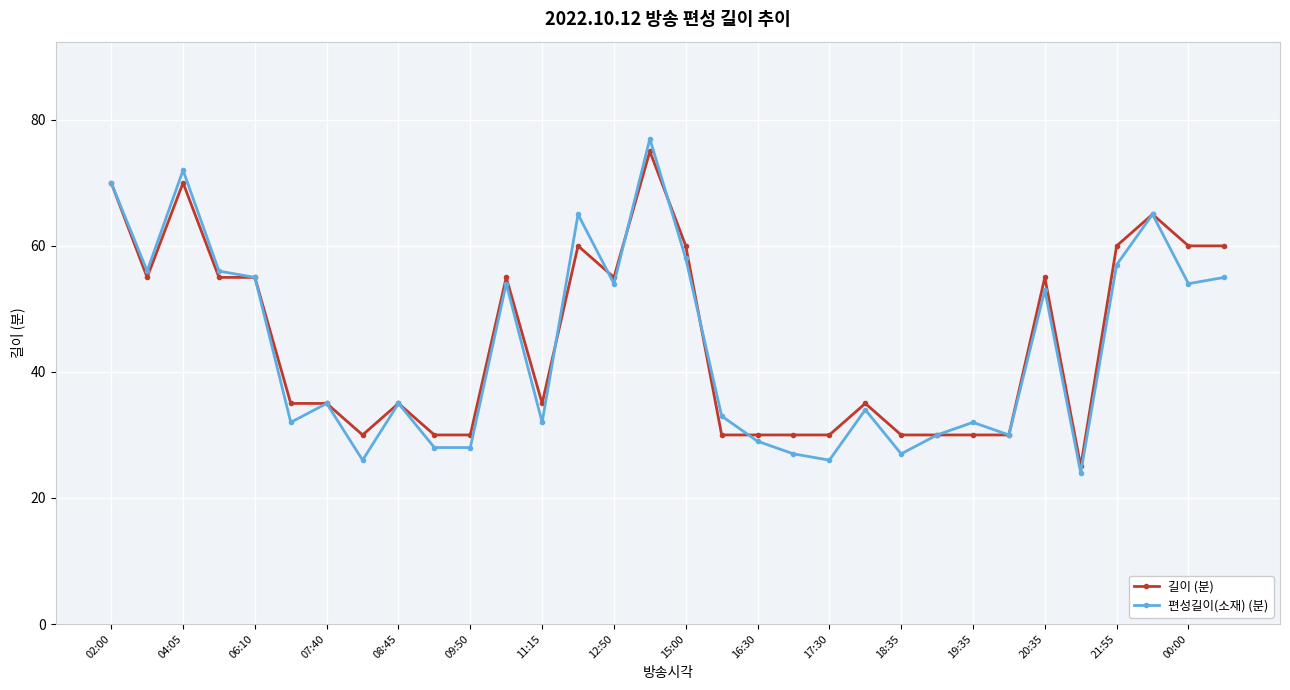

What is the value of the 편성길이(소재) (분) point at the 1st from the left?

70